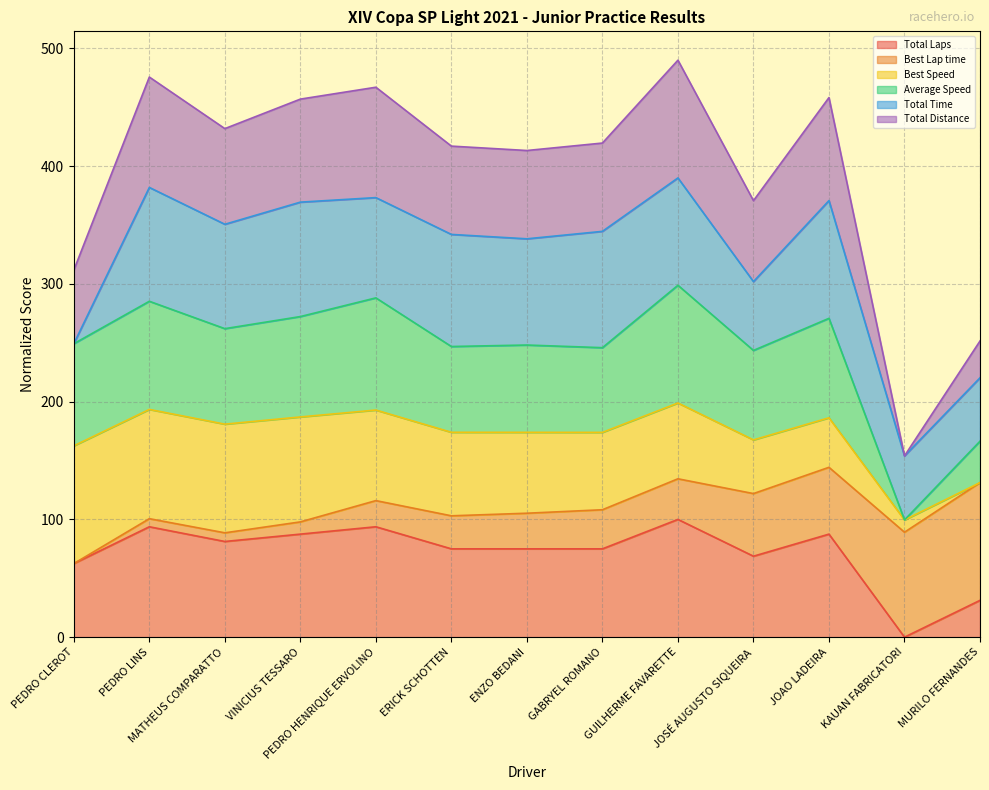

True or false: Average Speed and Total Laps intersect in this chart.

False